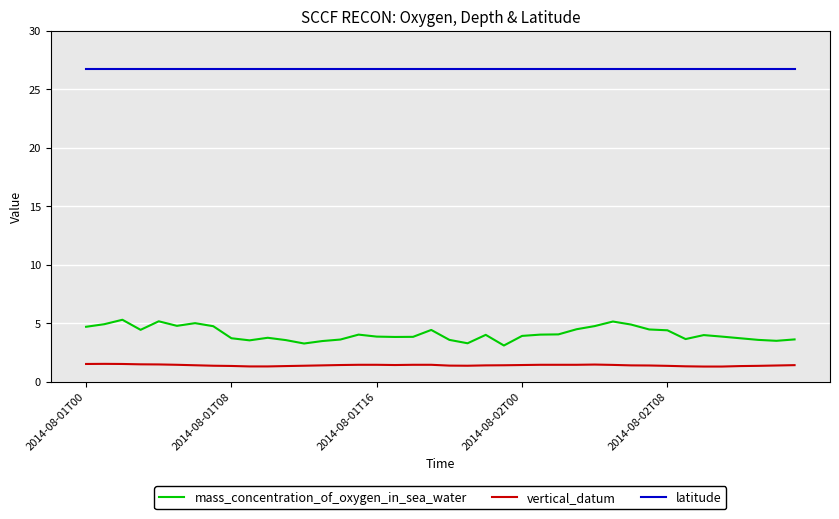

True or false: vertical_datum and mass_concentration_of_oxygen_in_sea_water cross at least once.

False